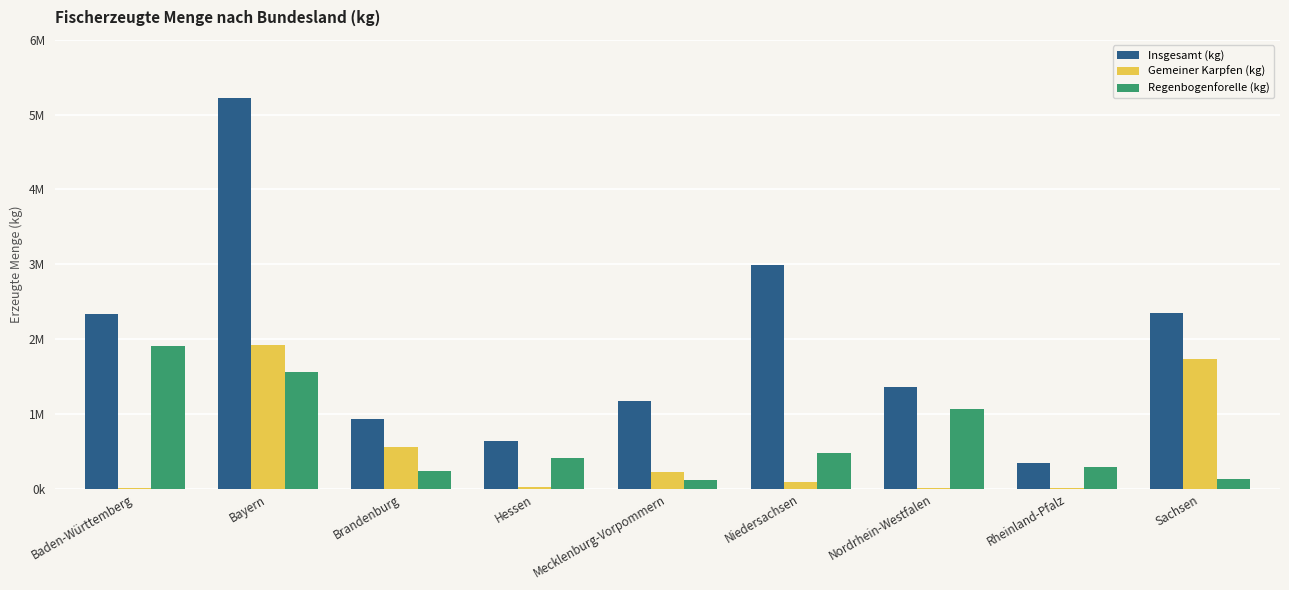

What are all the series names shown in the legend?

Insgesamt (kg), Gemeiner Karpfen (kg), Regenbogenforelle (kg)